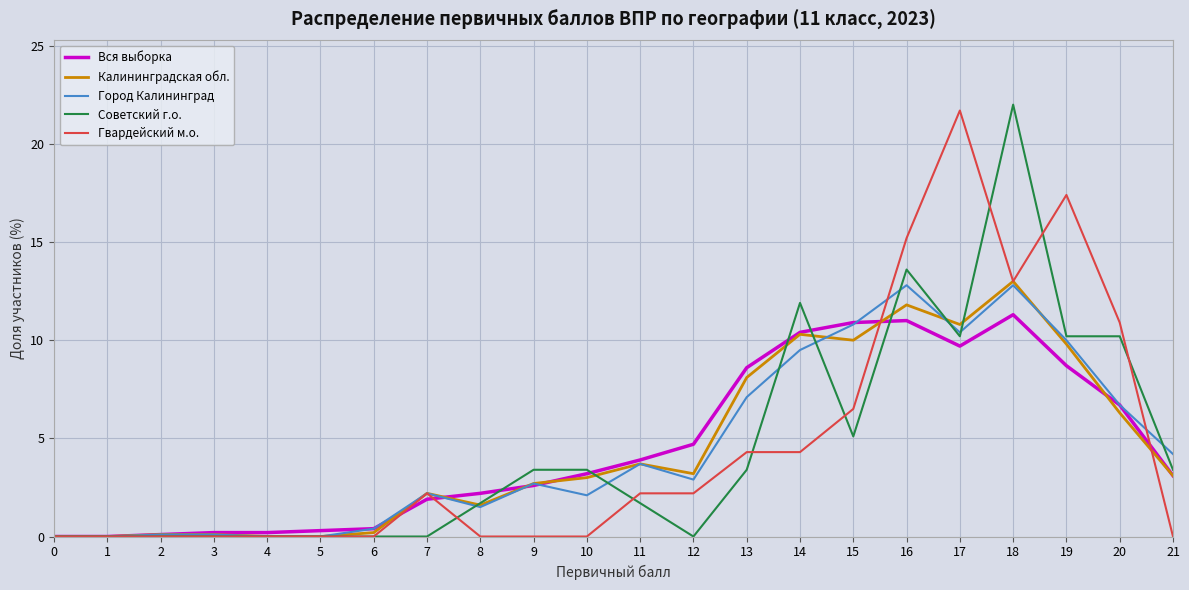

Between 9 and 18, which series saw the biggest shift?

Советский г.о.